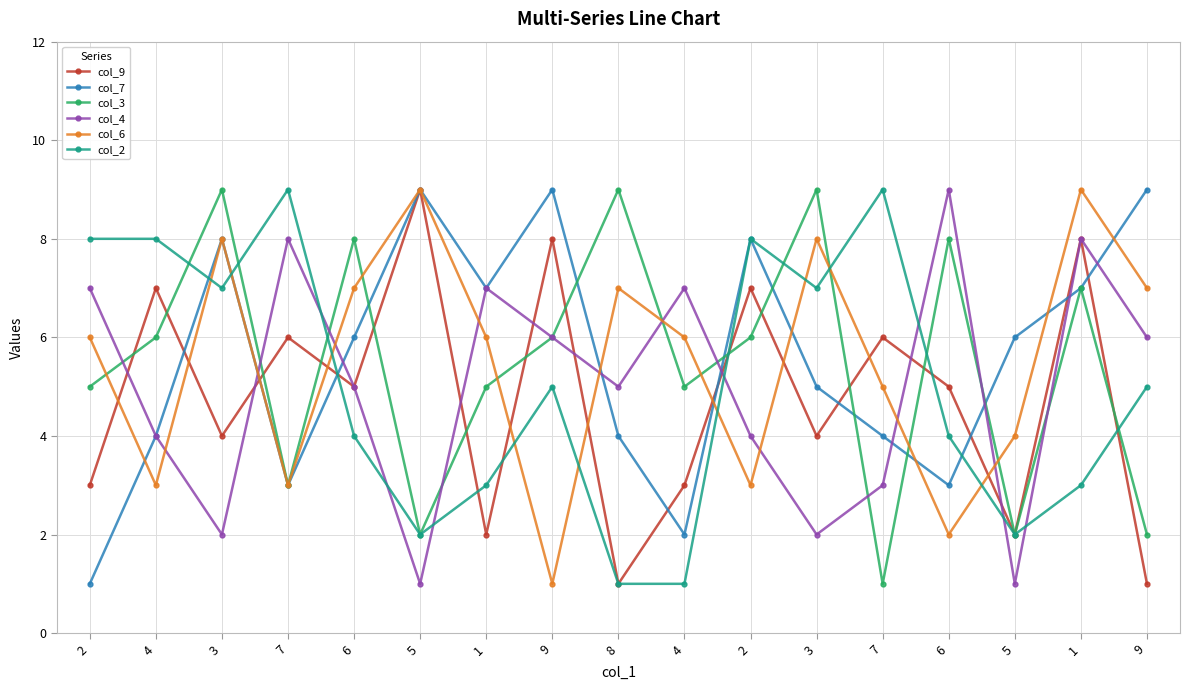

What are all the series names shown in the legend?

col_9, col_7, col_3, col_4, col_6, col_2